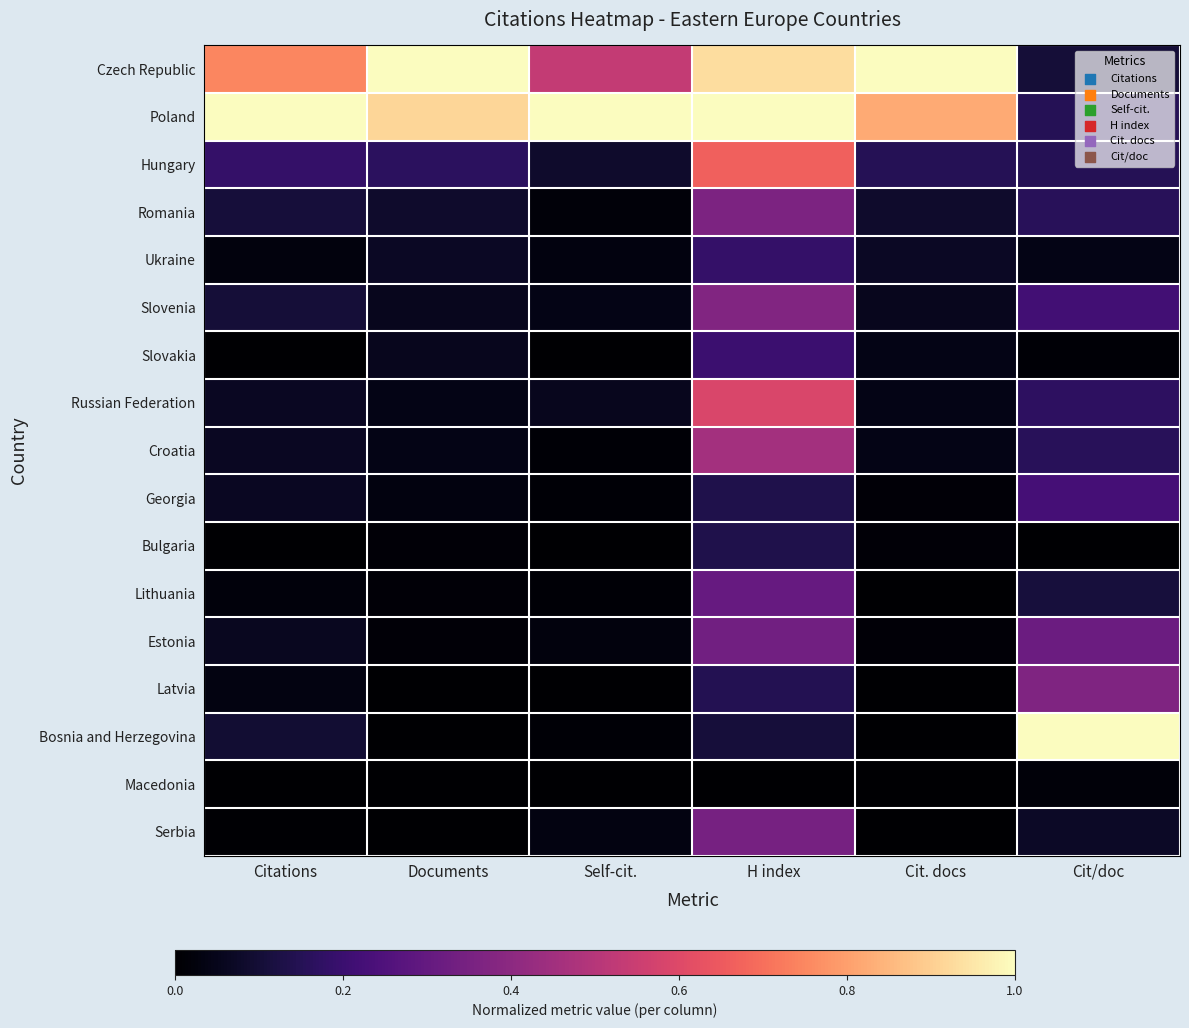

Reading left to right, list all the values displayed in this chart.

Czech Republic: Citations=0.7	Documents=1.0	Self-cit.=0.5	H index=0.9	Cit. docs=1.0	Cit/doc=0.1
Poland: Citations=1.0	Documents=0.9	Self-cit.=1.0	H index=1.0	Cit. docs=0.8	Cit/doc=0.2
Hungary: Citations=0.2	Documents=0.2	Self-cit.=0.1	H index=0.7	Cit. docs=0.2	Cit/doc=0.2
Romania: Citations=0.1	Documents=0.1	Self-cit.=0.0	H index=0.4	Cit. docs=0.1	Cit/doc=0.2
Ukraine: Citations=0.0	Documents=0.1	Self-cit.=0.0	H index=0.2	Cit. docs=0.1	Cit/doc=0.0
Slovenia: Citations=0.1	Documents=0.1	Self-cit.=0.0	H index=0.4	Cit. docs=0.1	Cit/doc=0.2
Slovakia: Citations=0.0	Documents=0.1	Self-cit.=0.0	H index=0.2	Cit. docs=0.0	Cit/doc=0.0
Russian Federation: Citations=0.1	Documents=0.0	Self-cit.=0.1	H index=0.6	Cit. docs=0.0	Cit/doc=0.2
Croatia: Citations=0.1	Documents=0.0	Self-cit.=0.0	H index=0.5	Cit. docs=0.0	Cit/doc=0.2
Georgia: Citations=0.1	Documents=0.0	Self-cit.=0.0	H index=0.1	Cit. docs=0.0	Cit/doc=0.2
Bulgaria: Citations=0.0	Documents=0.0	Self-cit.=0.0	H index=0.1	Cit. docs=0.0	Cit/doc=0.0
Lithuania: Citations=0.0	Documents=0.0	Self-cit.=0.0	H index=0.3	Cit. docs=0.0	Cit/doc=0.1
Estonia: Citations=0.1	Documents=0.0	Self-cit.=0.0	H index=0.3	Cit. docs=0.0	Cit/doc=0.3
Latvia: Citations=0.0	Documents=0.0	Self-cit.=0.0	H index=0.1	Cit. docs=0.0	Cit/doc=0.4
Bosnia and Herzegovina: Citations=0.1	Documents=0.0	Self-cit.=0.0	H index=0.1	Cit. docs=0.0	Cit/doc=1.0
Macedonia: Citations=0.0	Documents=0.0	Self-cit.=0.0	H index=0.0	Cit. docs=0.0	Cit/doc=0.0
Serbia: Citations=0.0	Documents=0.0	Self-cit.=0.0	H index=0.3	Cit. docs=0.0	Cit/doc=0.1